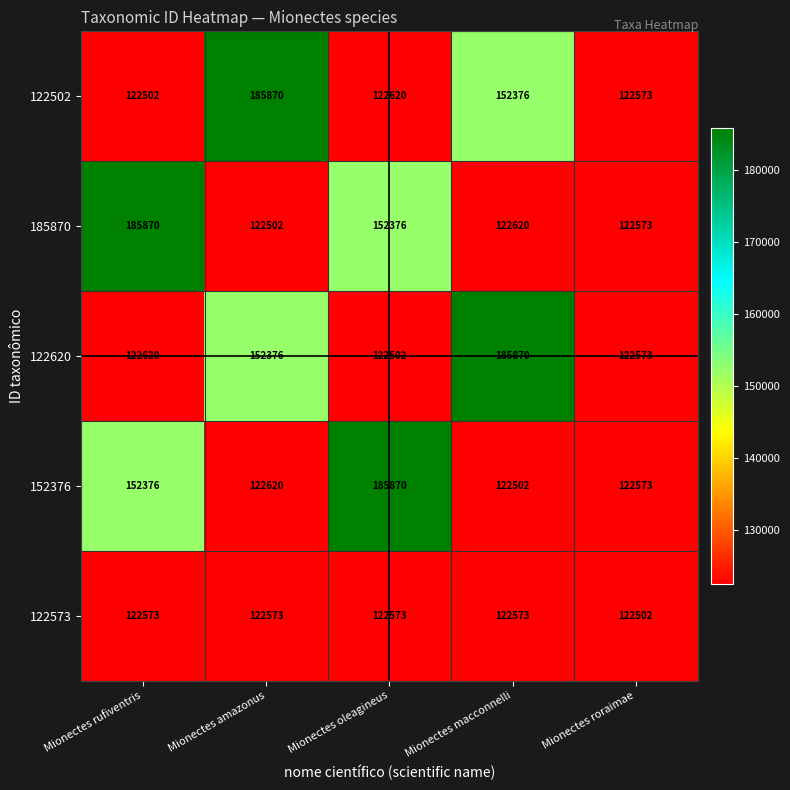

How many categories are shown in the chart?

5